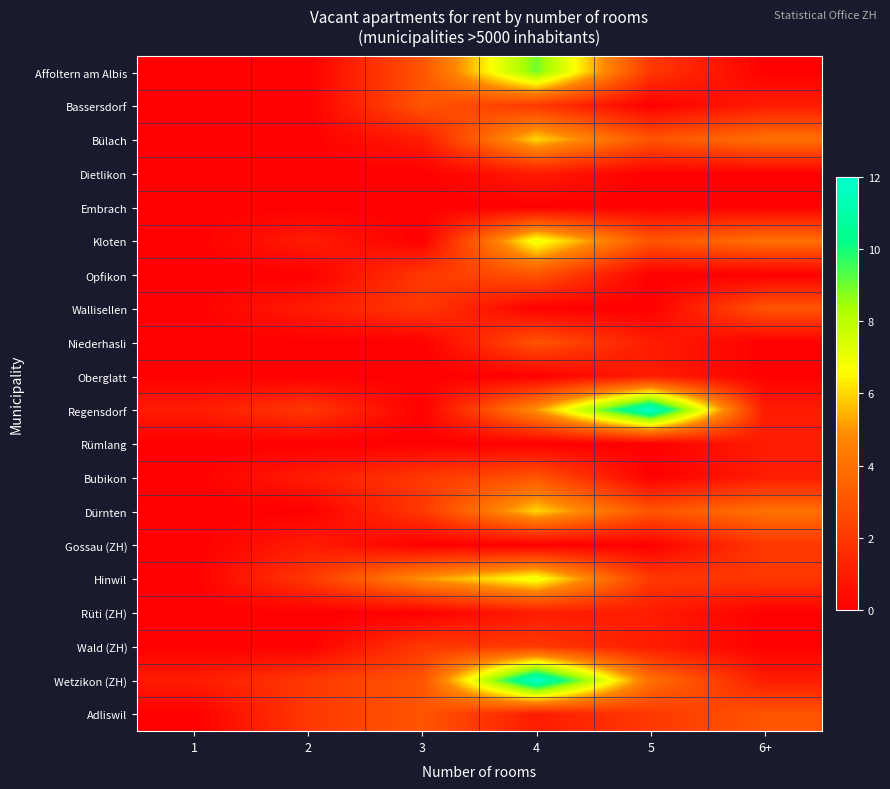

At which category is the sum across all series the highest?

4